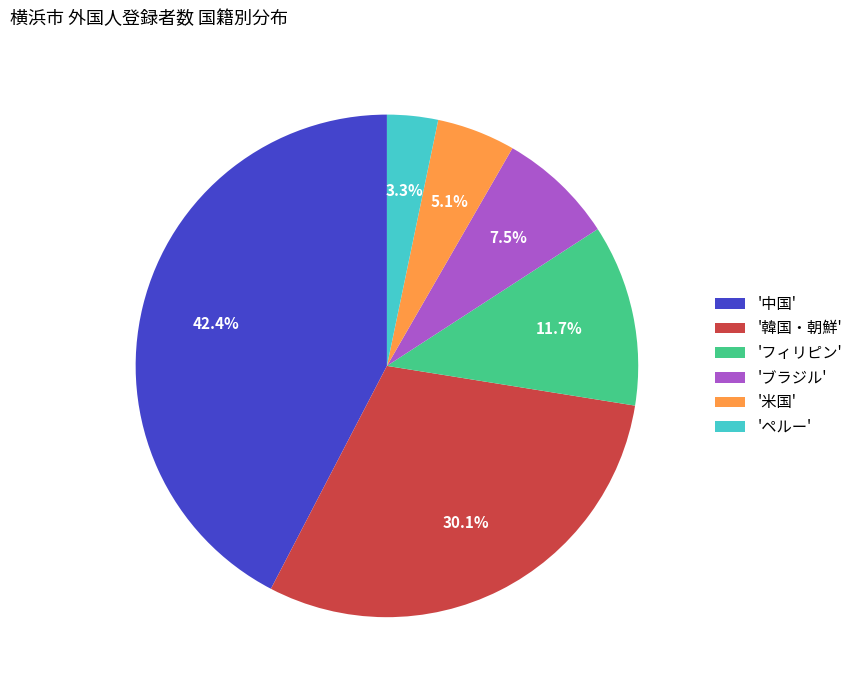

What is the ratio of the value at 'ブラジル' to the value at 'フィリピン'?

0.6